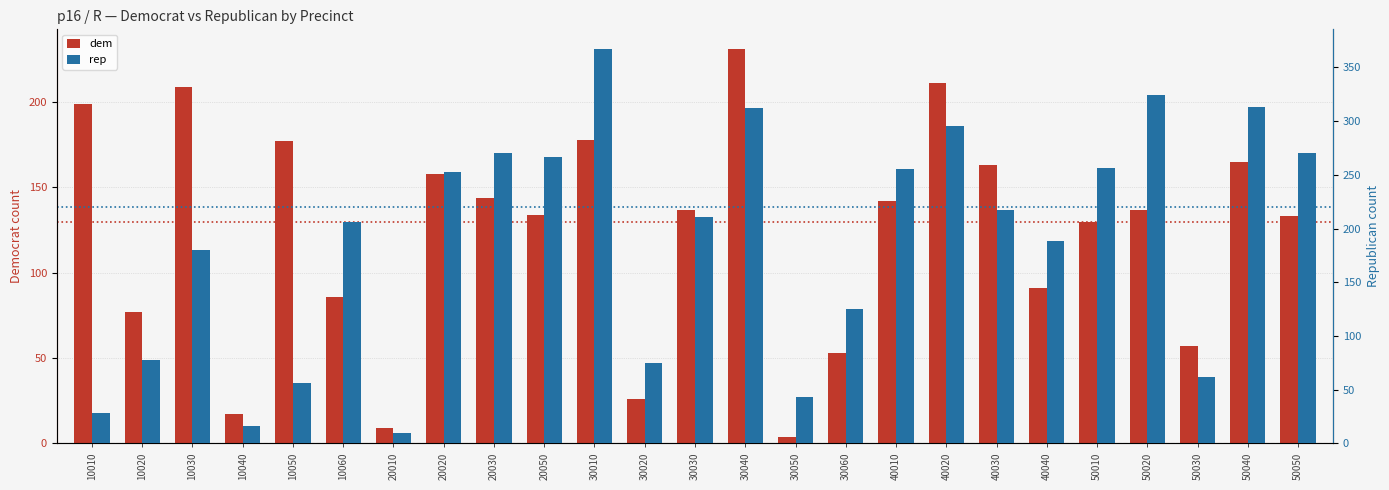

Which series changed the most between 10050 and 30060?

dem